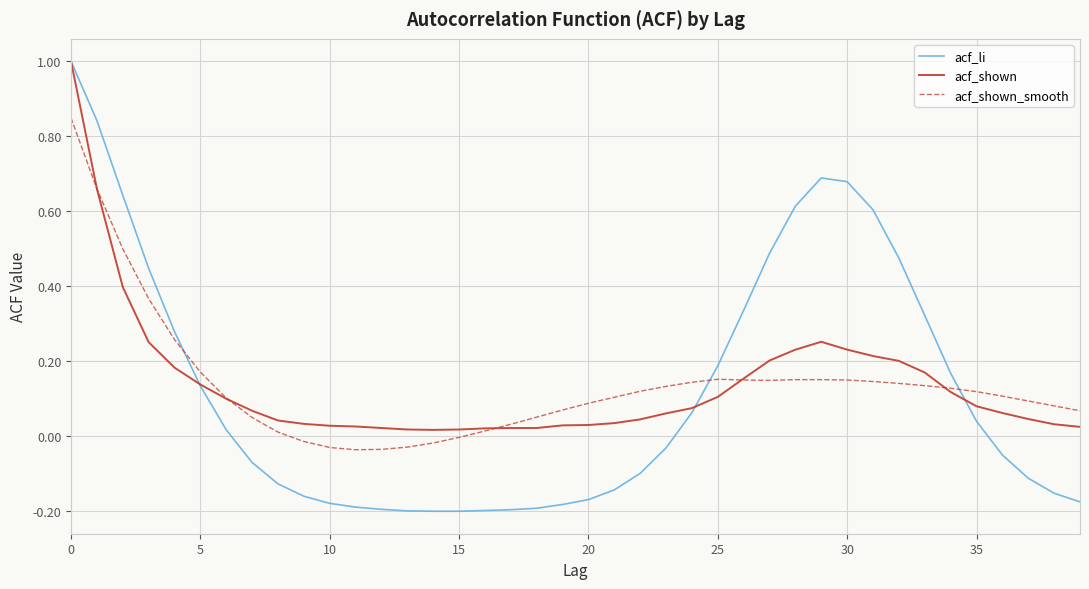

What is the maximum value for acf_li?

1.0